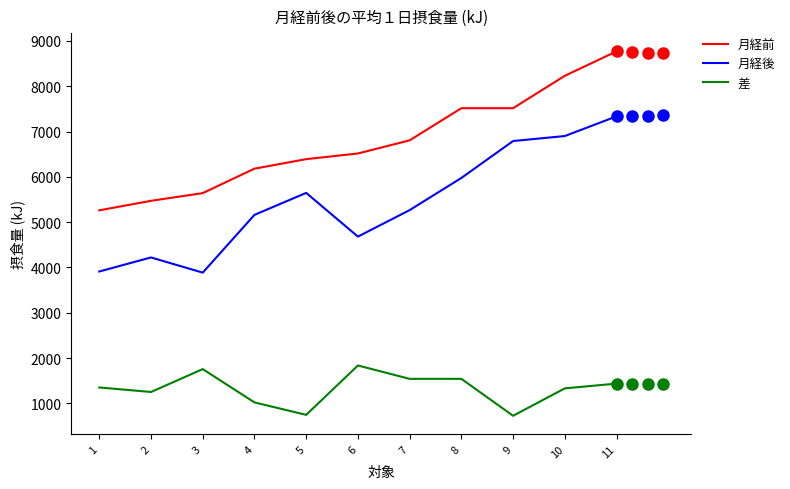

What is the difference between the maximum and minimum values in the 差 series?

1110